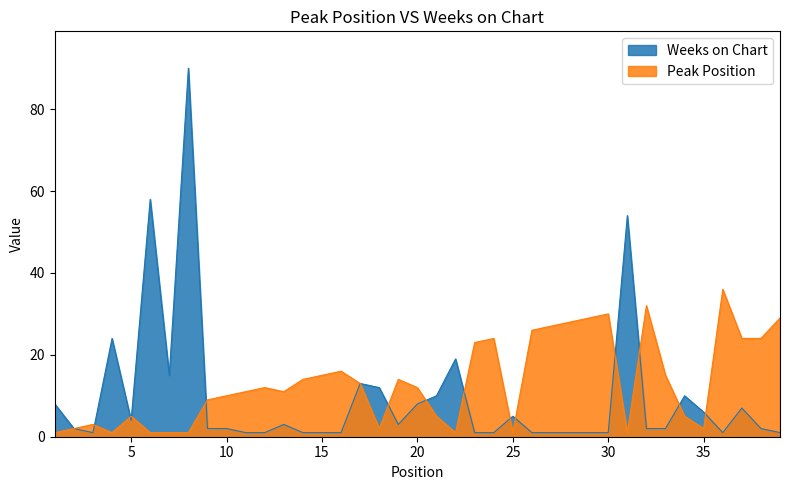

Which series has the widest spread of values?

Weeks on Chart